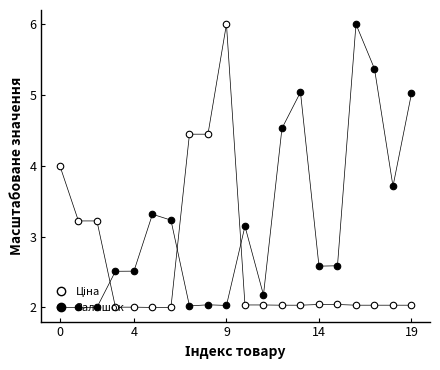

Which series has the largest Y range (max minus min)?

Ціна